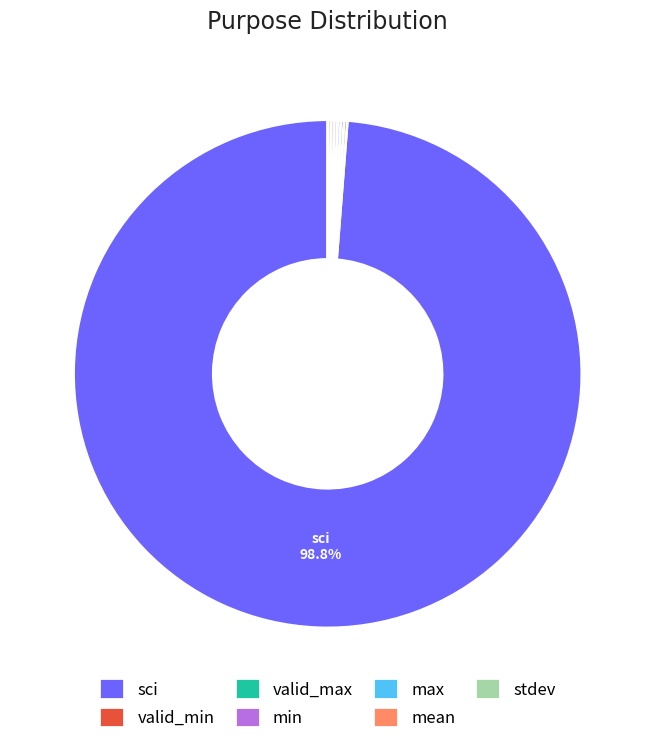

Which slice is the largest?

sci